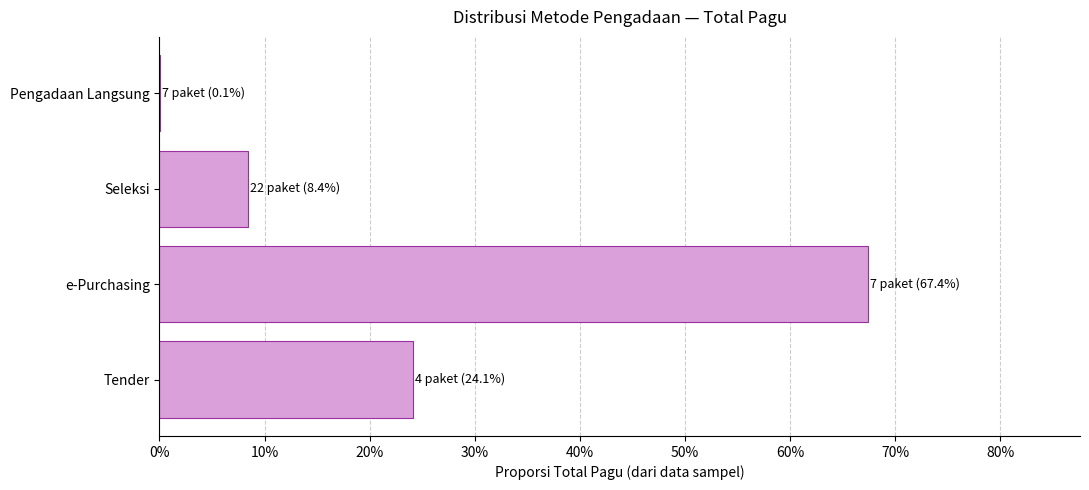

What is the difference between the maximum and minimum values?

0.7